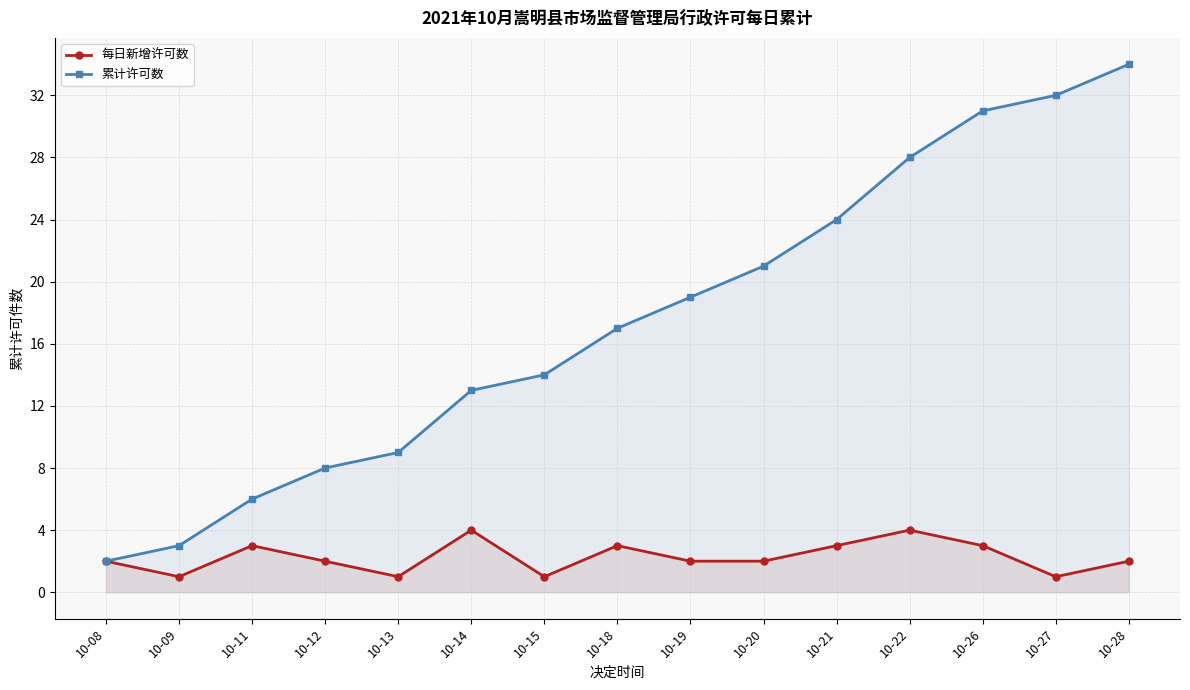

The 每日新增许可数 series shows 4 at 10-14. True or false?

True